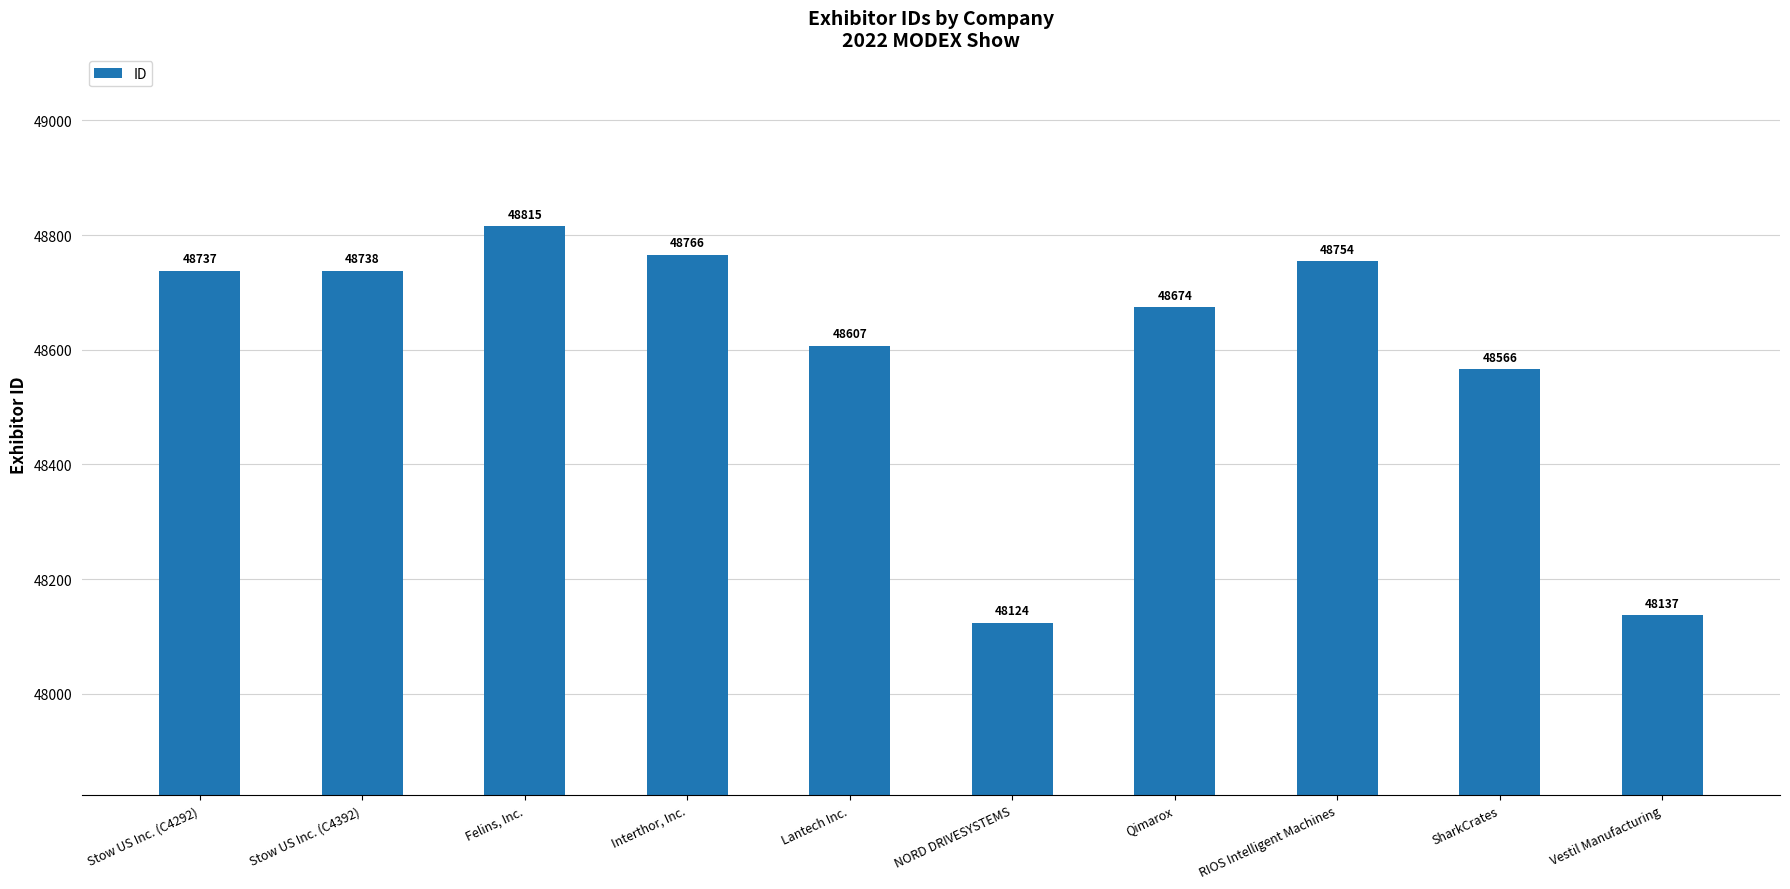

What is the greatest value displayed?

48815